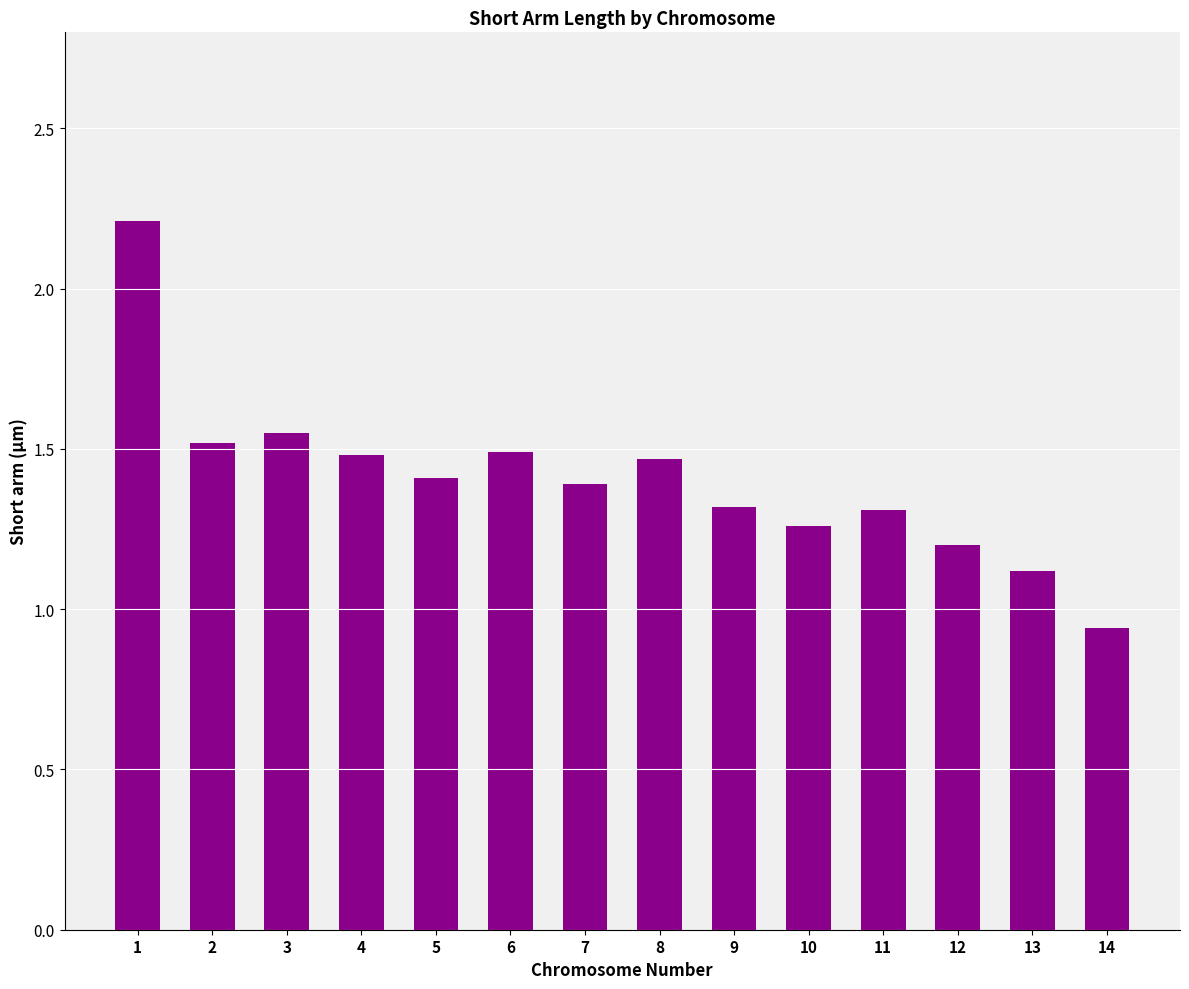

The value at 6 is 2.3. True or false?

False